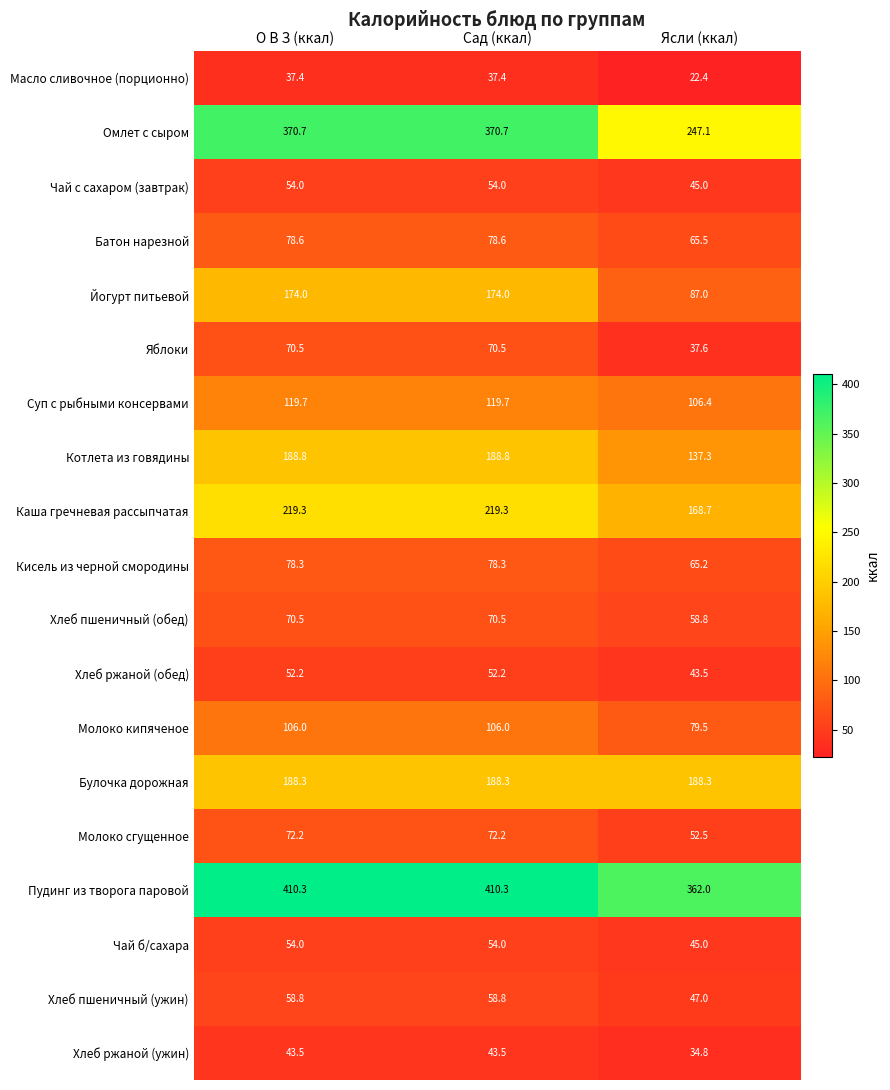

At how many categories does at least one series exceed 177?

3